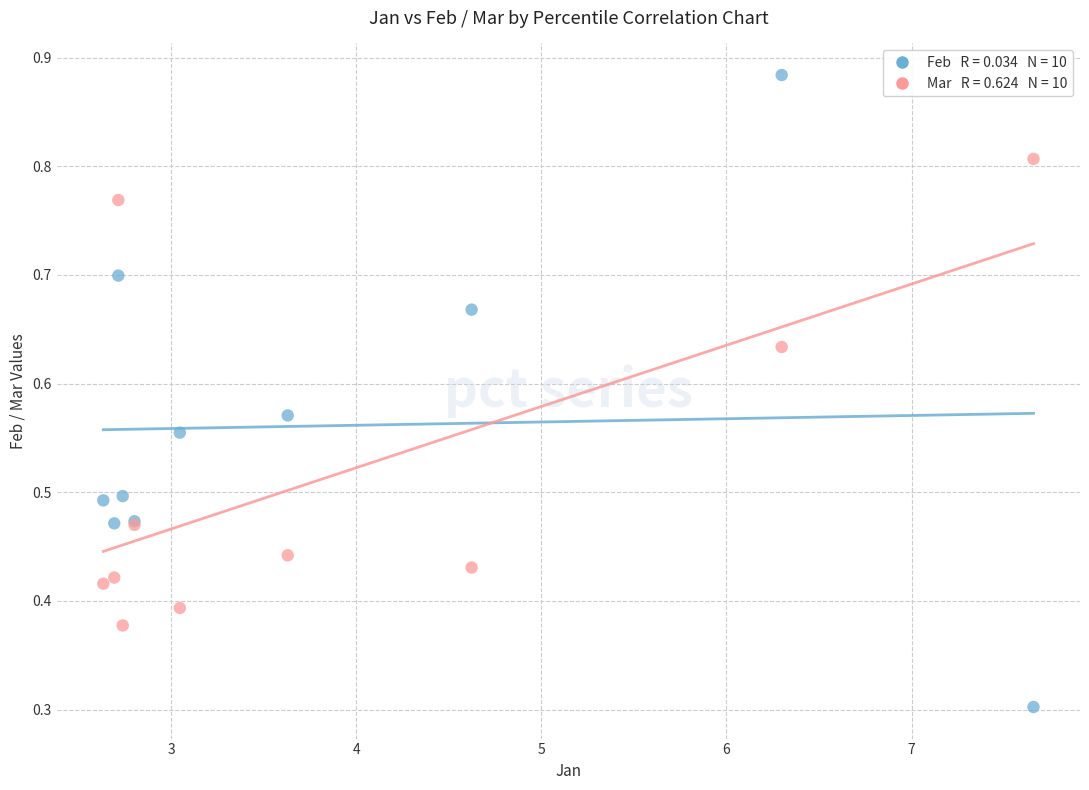

Across all series, what Y value is closest to 0?

0.3